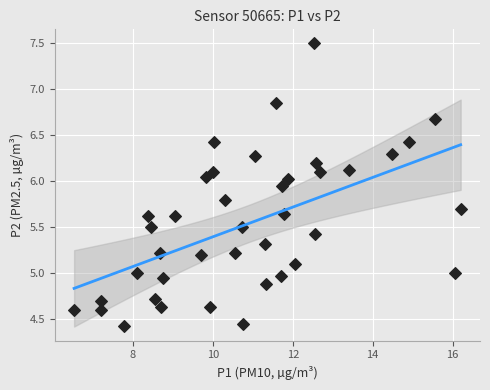

What is the range of X values (max minus min)?

9.7